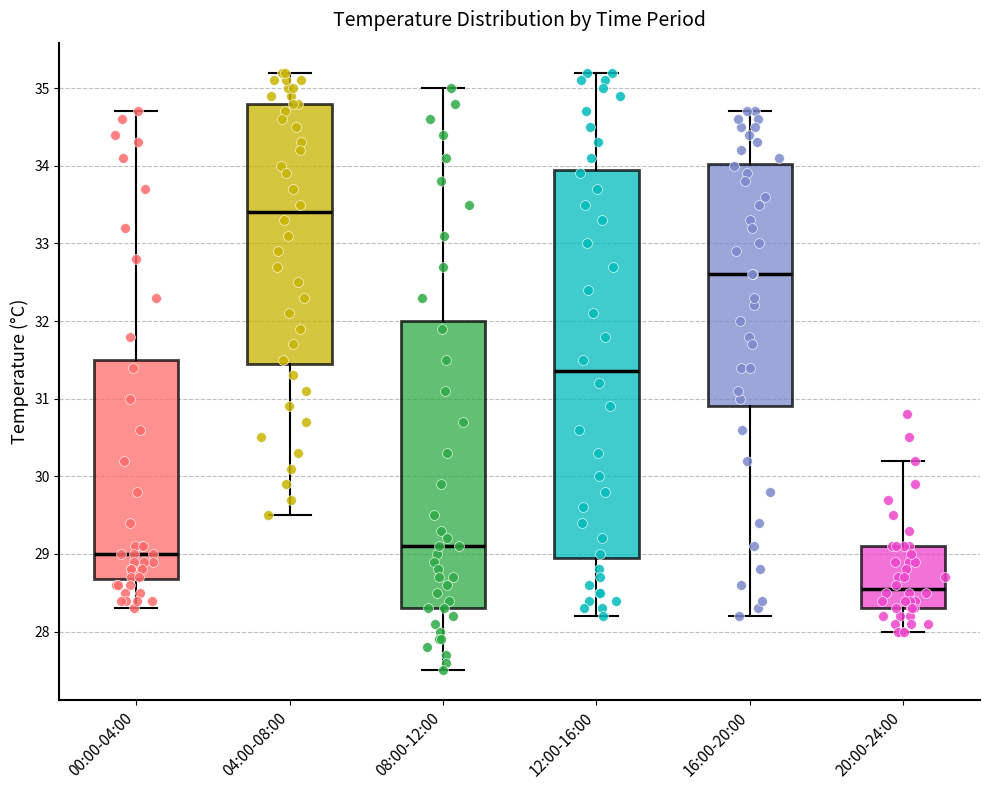

Where does the median line of the box for 20:00-24:00 sit on the y-axis? The values are not printed on the chart, so give them approximately, as read against the axis.

28.6